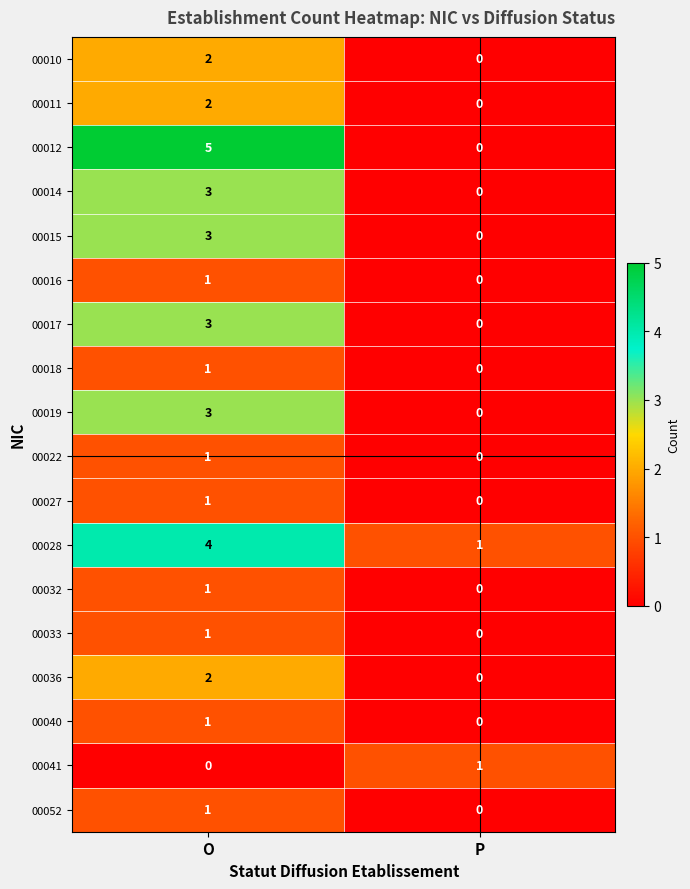

Where is 00017 nearest to the value 1?

P